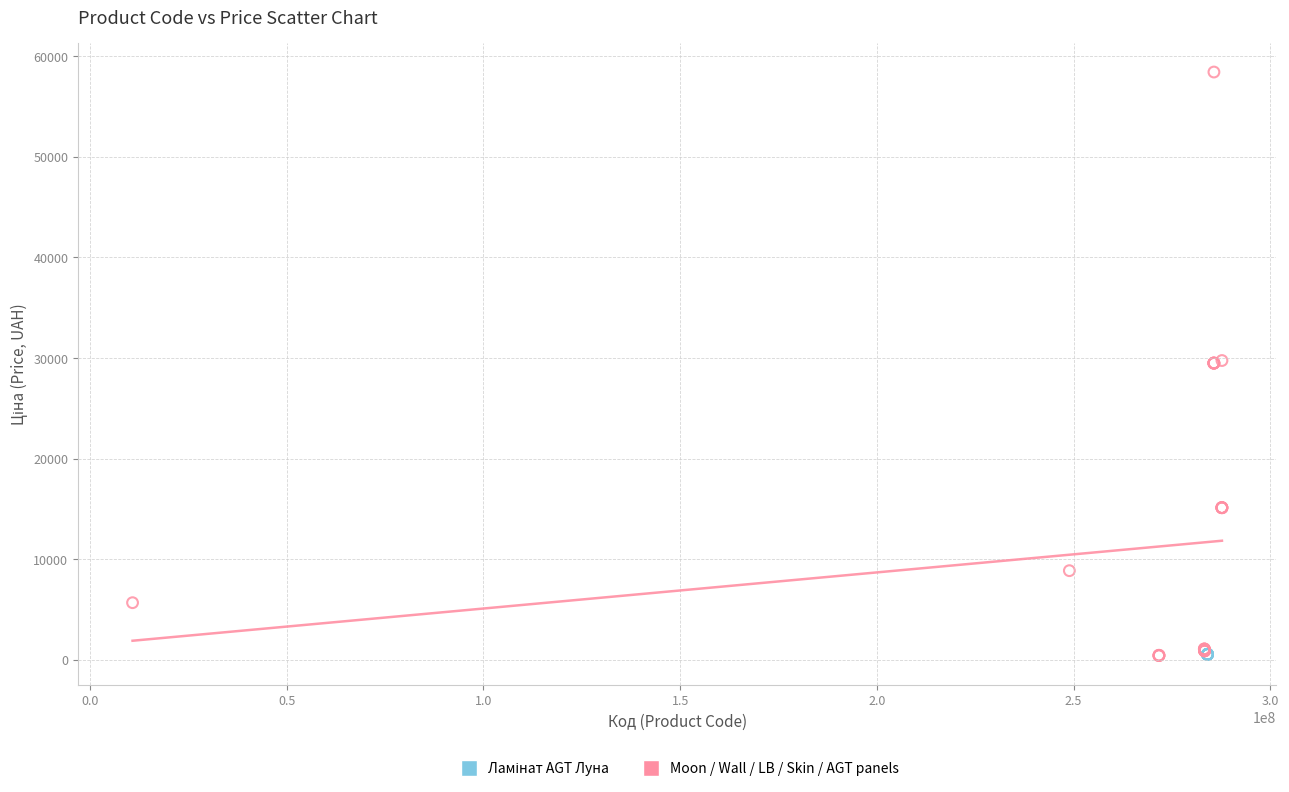

Which series contains the highest Y value?

Moon / Wall / LB / Skin / AGT panels